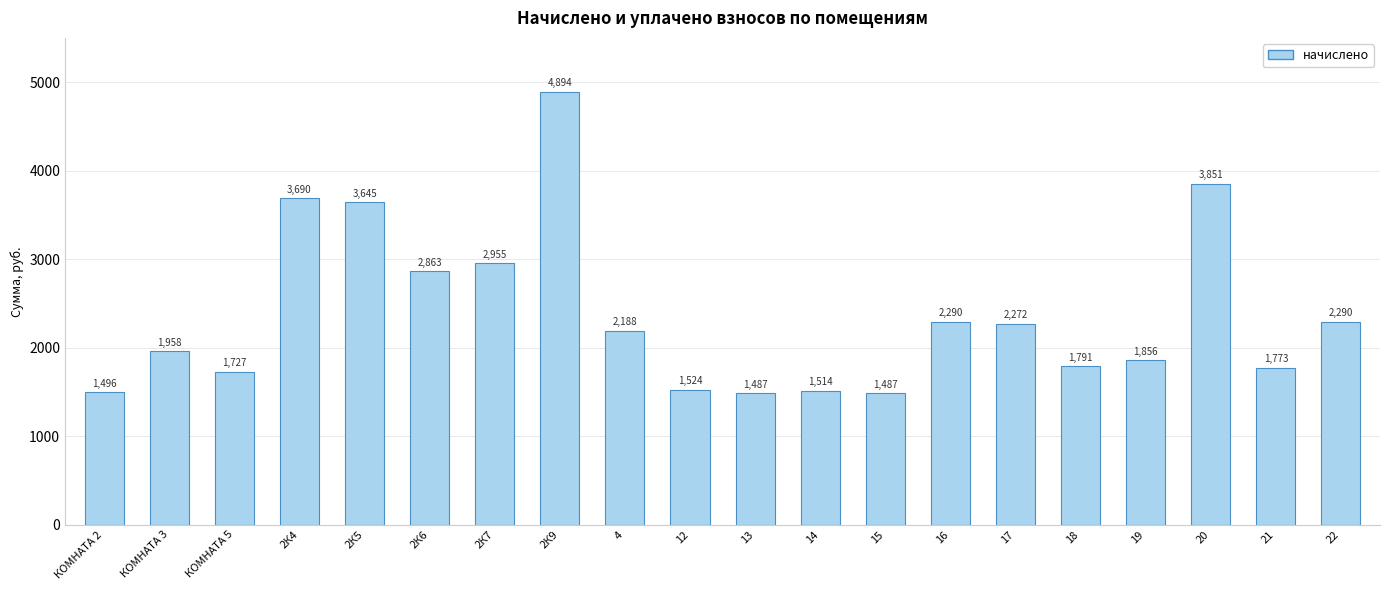

What is the sum of all values?

47548.6